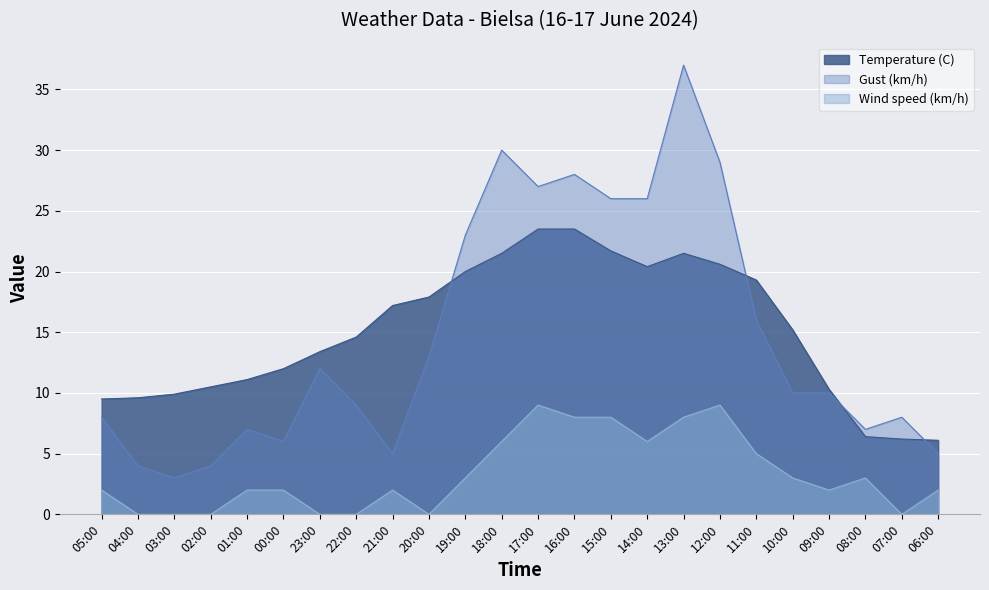

True or false: Wind speed (km/h) has a value of 3.4 at 05:00.

False